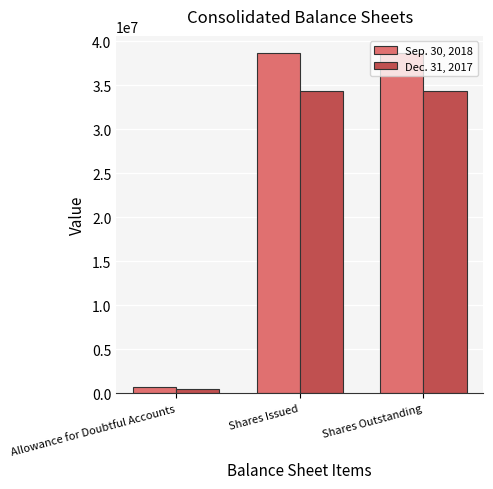

What is the label of the 1st bar from the left?

Allowance for Doubtful Accounts